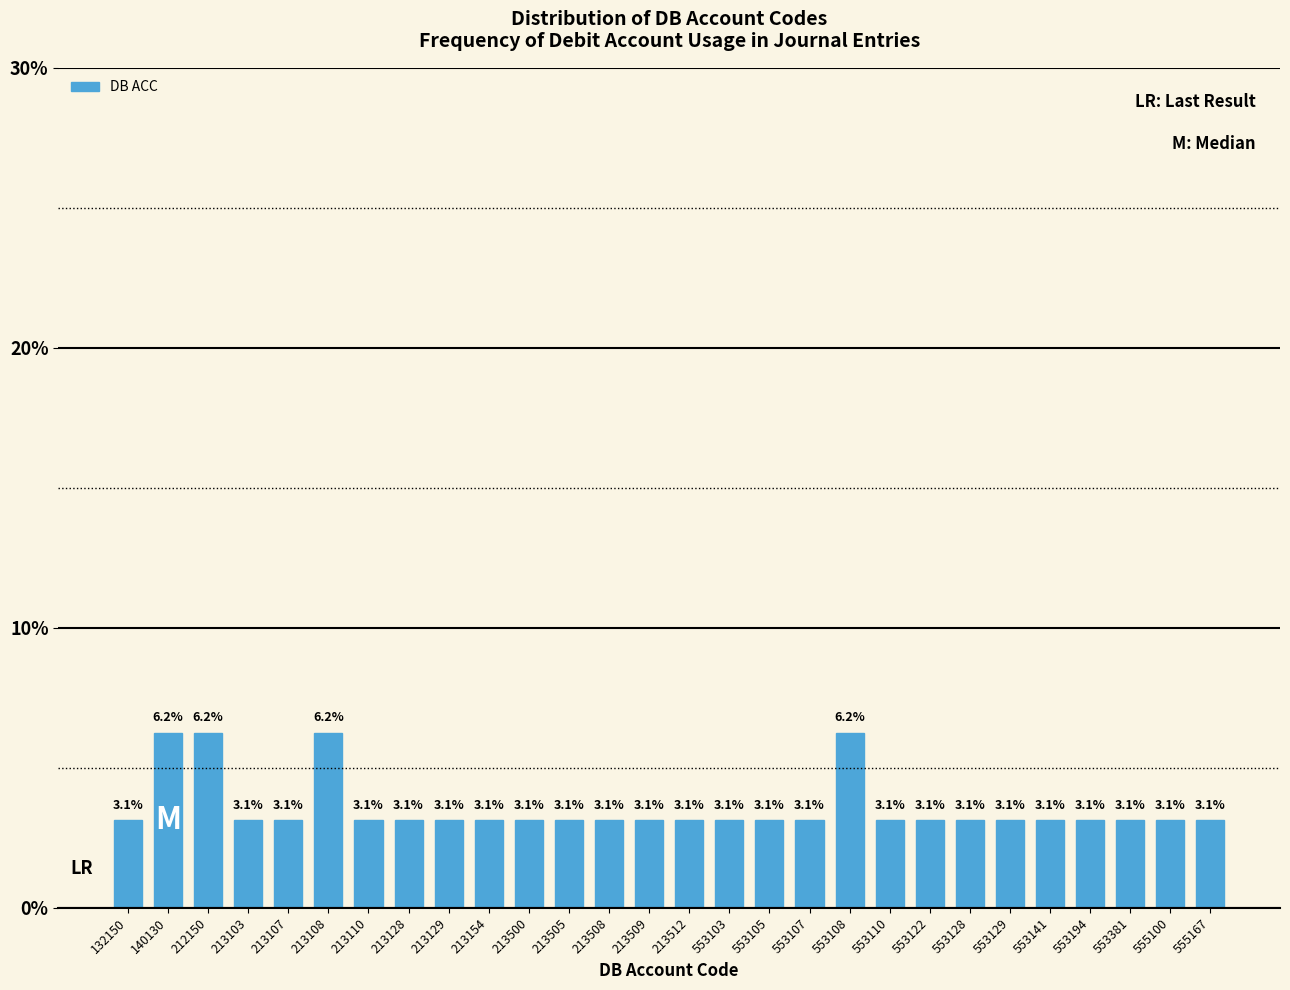

What is the change in value from 212150 to 553105?

-3.1